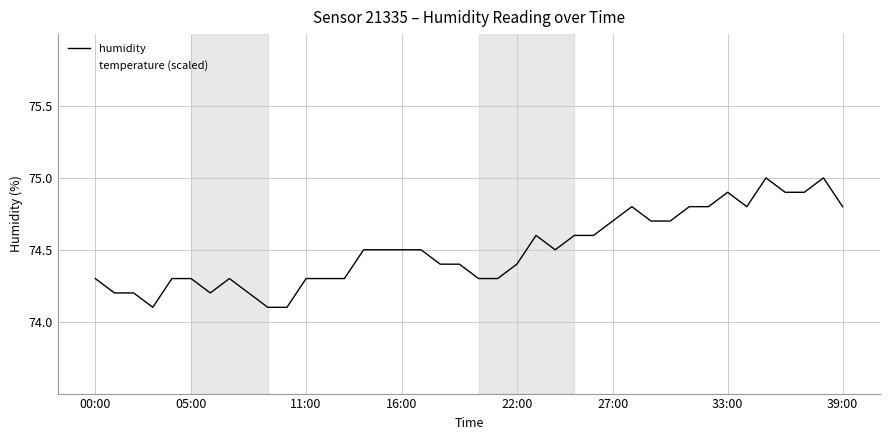

What is the difference between the second highest and second lowest values in the temperature (scaled) series?

0.8